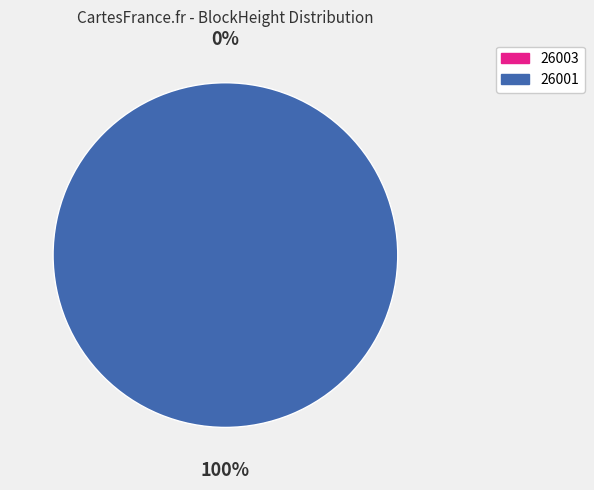

Count the number of slices in the pie.

2